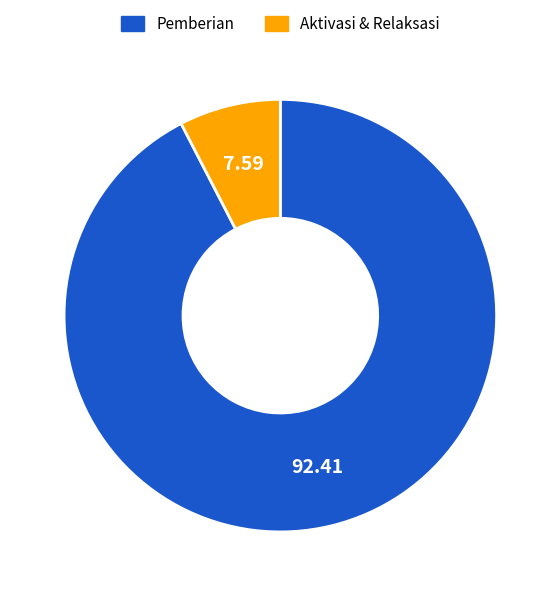

Does any single category account for the majority?

Yes